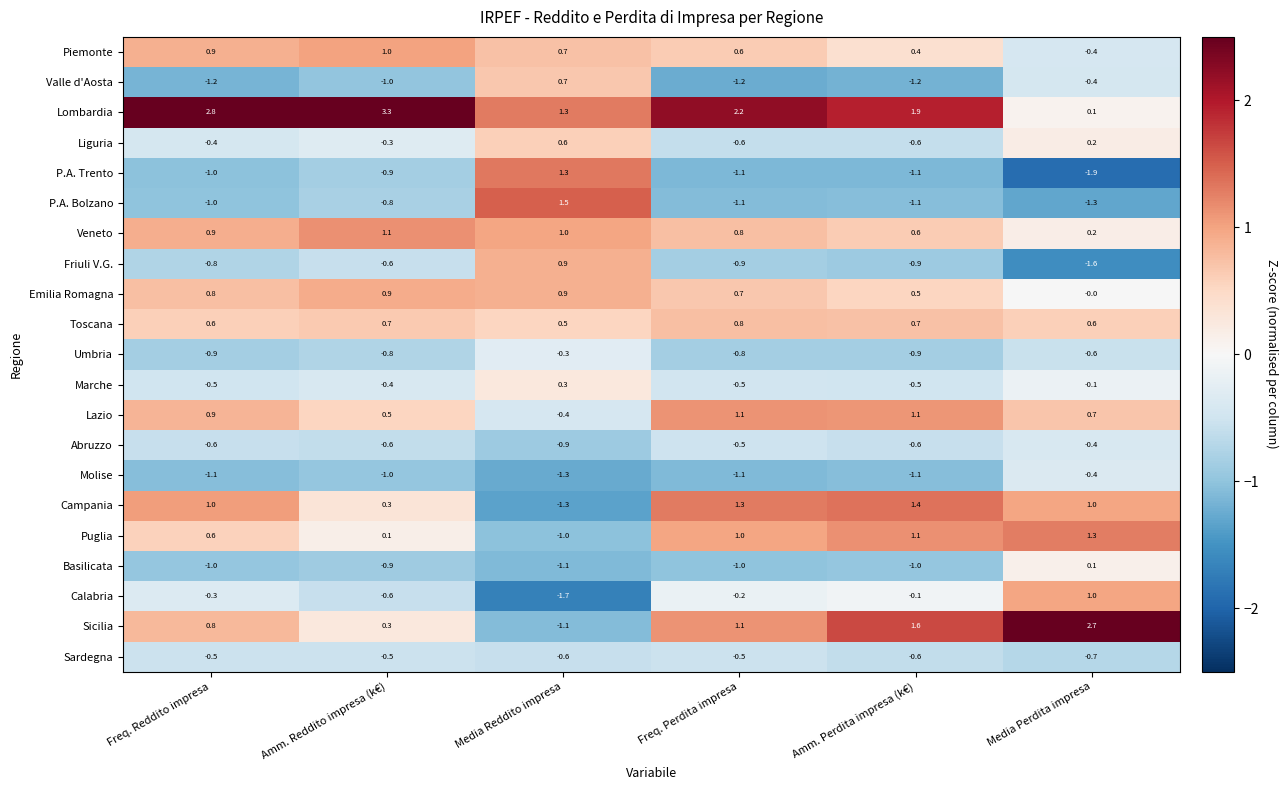

True or false: P.A. Trento has a value of -1.0 at Media Perdita impresa.

False